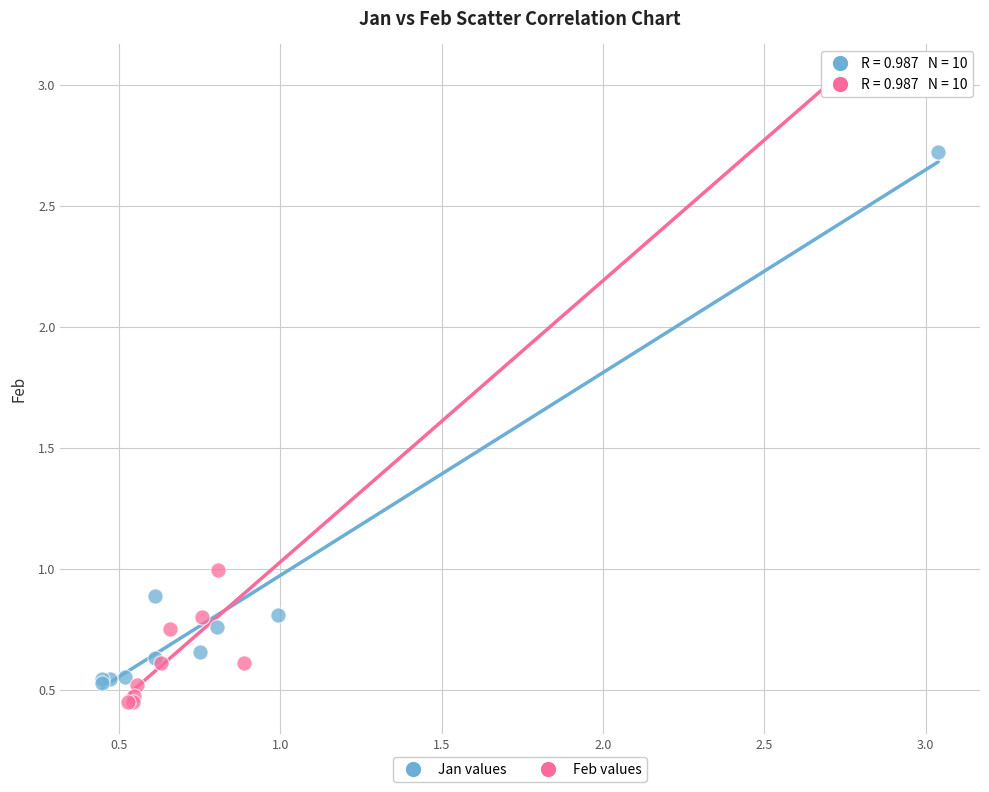

Which series has the largest Y range (max minus min)?

Feb values